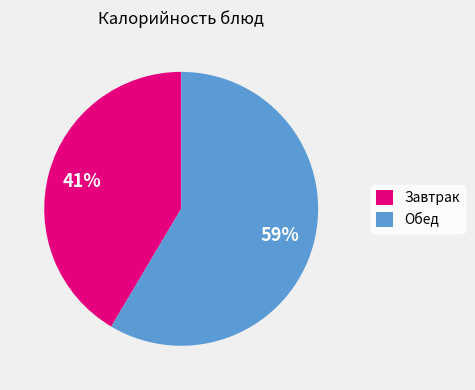

What is the smallest slice in the pie chart?

Завтрак